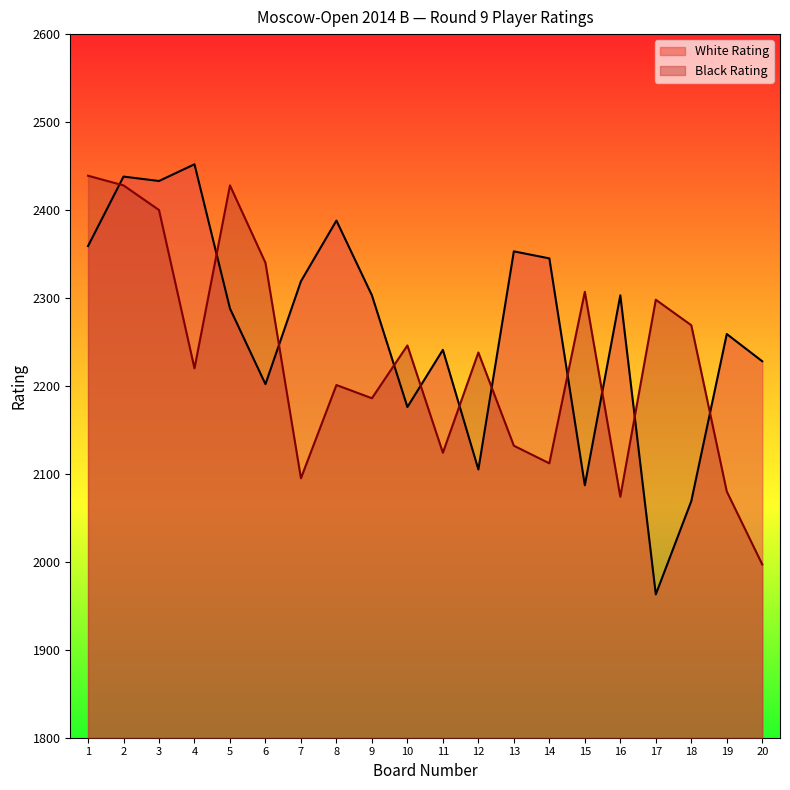

Does the chart display data point markers on the line(s)?

No